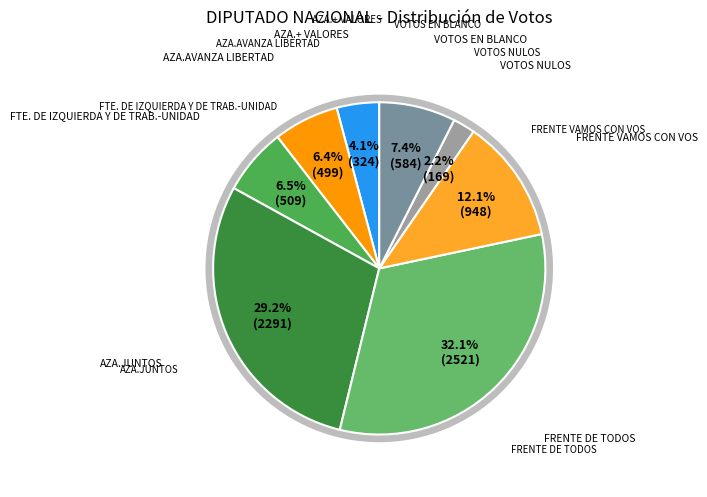

How many slices are in this pie chart?

8